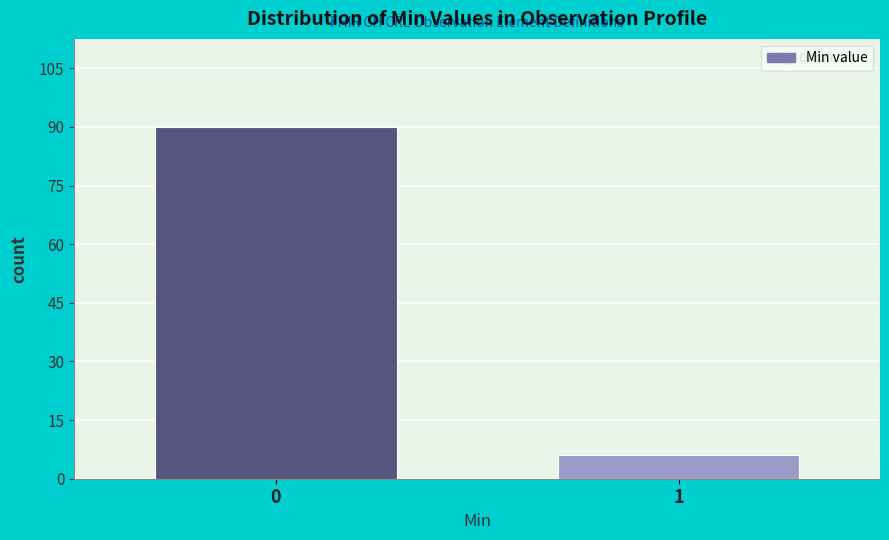

Reading left to right, what are all the values shown in this chart?

90	6